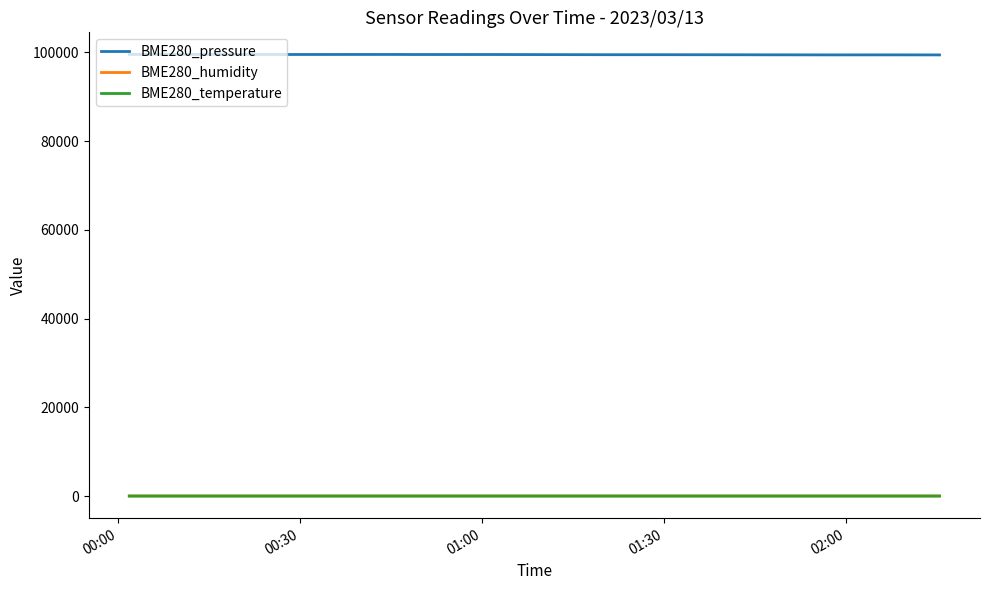

Which series has the largest total across all categories?

BME280_pressure